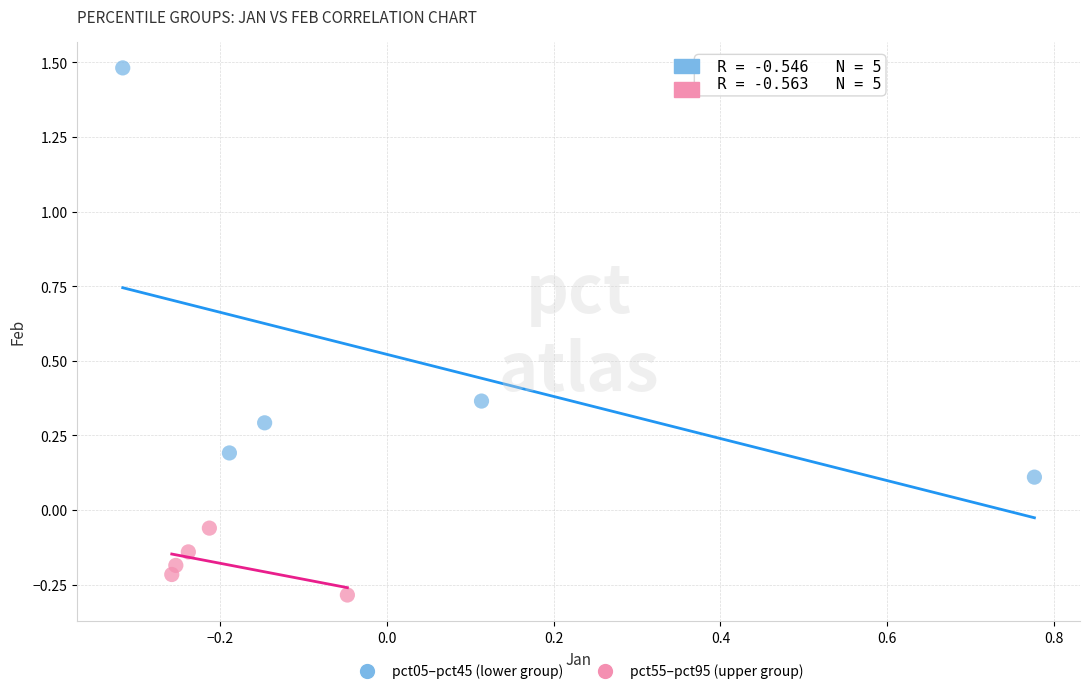

Which series has the largest Y range (max minus min)?

pct05–pct45 (lower group)